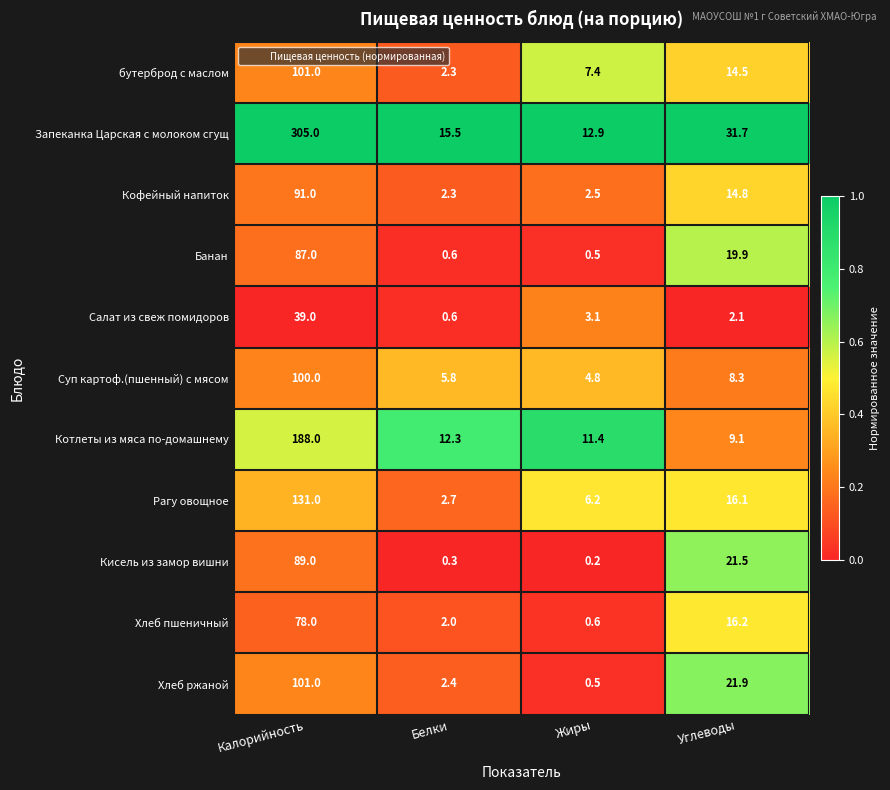

How many series are shown in this chart?

11